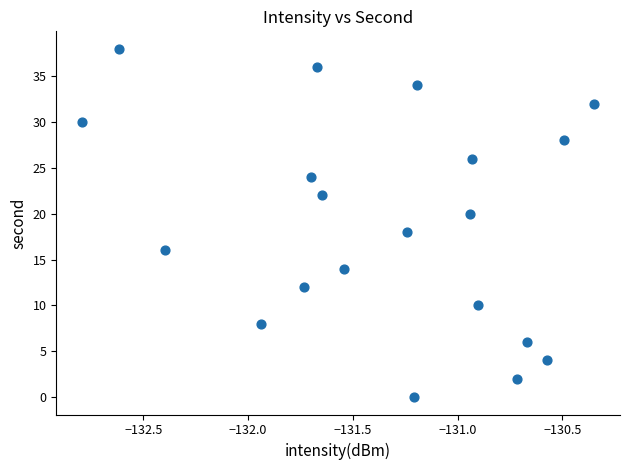

What is the range of Y values (max minus min)?

38